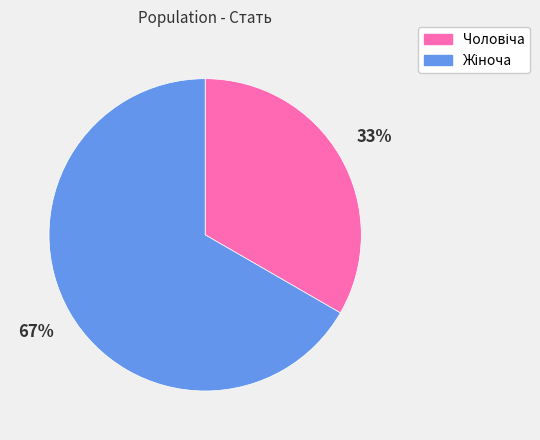

Count the number of slices in the pie.

2